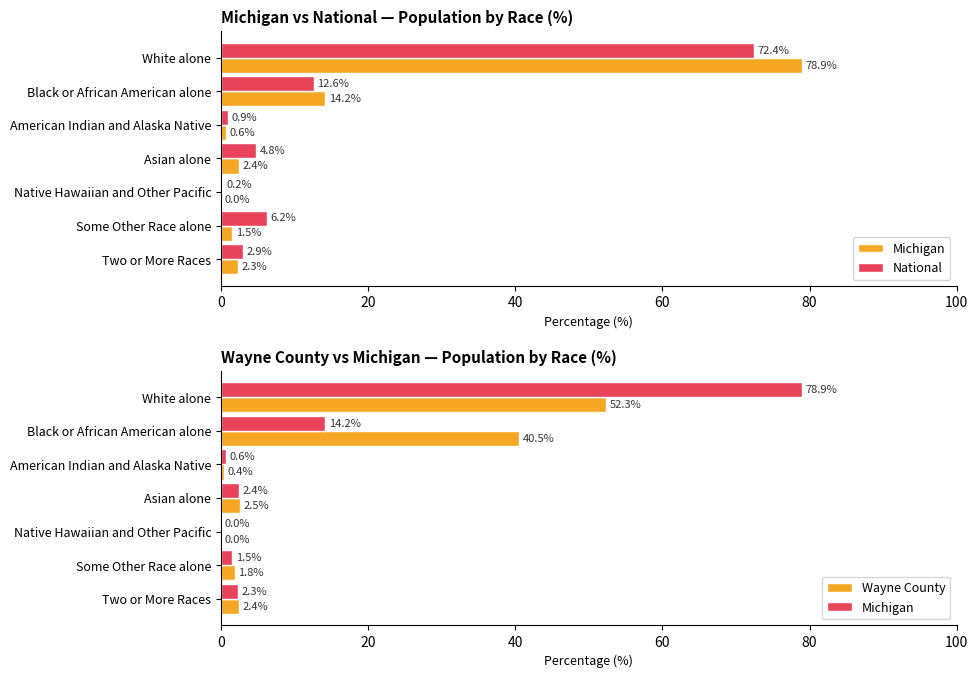

At White alone, list the series in order from smallest to largest.

Wayne County, National, Michigan